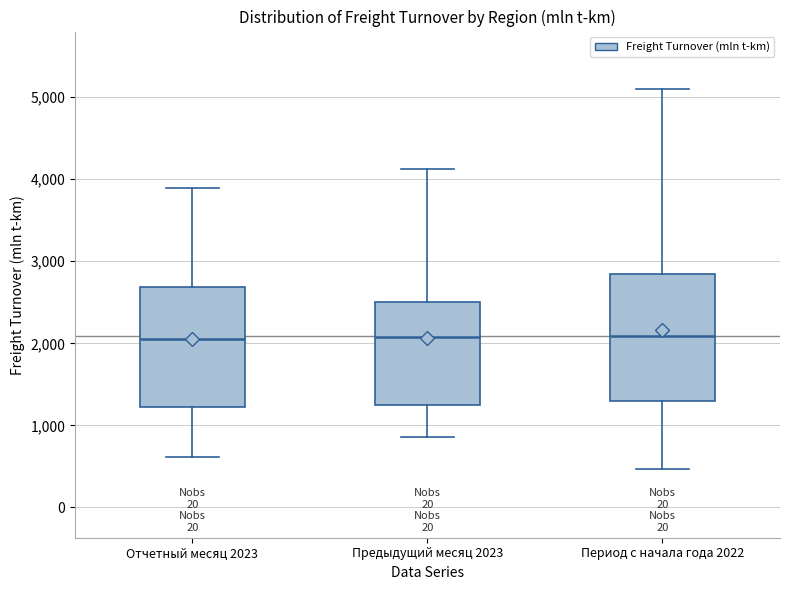

Reading left to right, read every box against the y-axis: the position of its median line, the range the box covers, and the ends of its whiskers. The values are not printed on the chart, so give them approximately, as read against the axis.

Отчетный месяц 2023: median 2100, box 1200 to 2700, whiskers 600 to 3900
Предыдущий месяц 2023: median 2100, box 1200 to 2500, whiskers 900 to 4100
Период с начала года 2022: median 2100, box 1300 to 2800, whiskers 500 to 5100